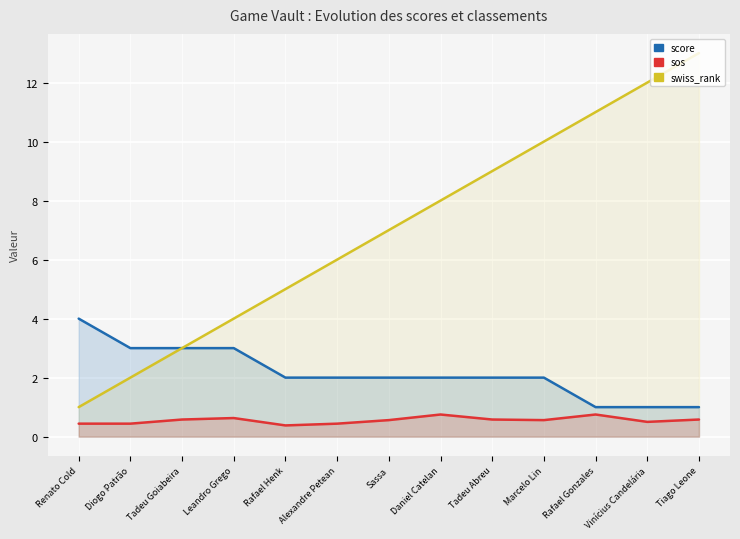

What is the value of the score point at the 7th from the left?

2.0